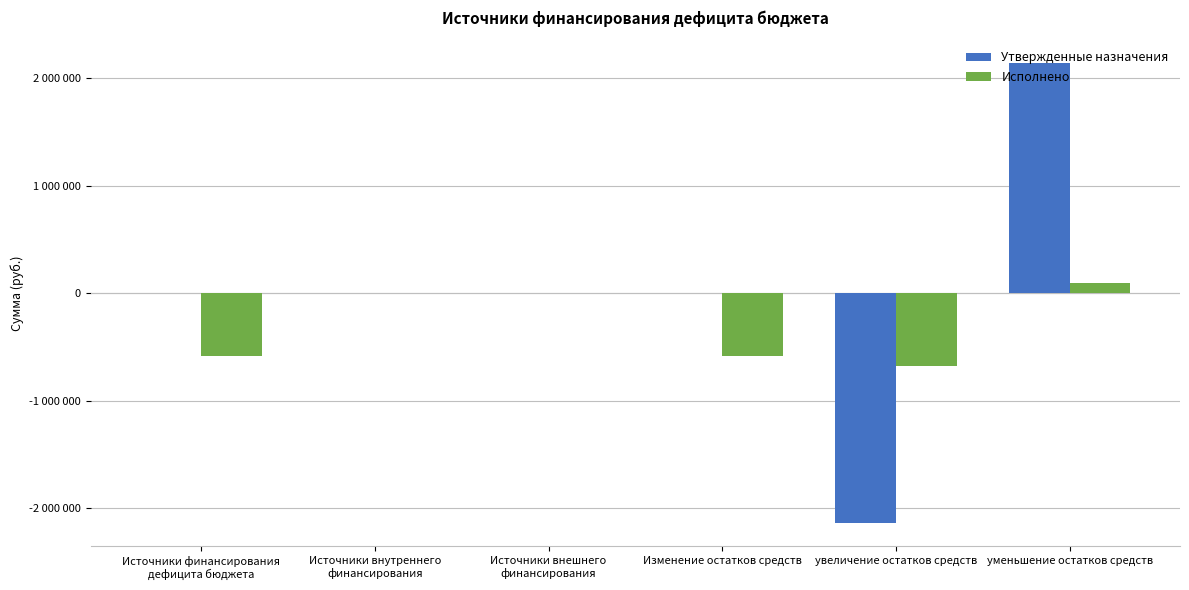

What are all the series names shown in the legend?

Утвержденные назначения, Исполнено